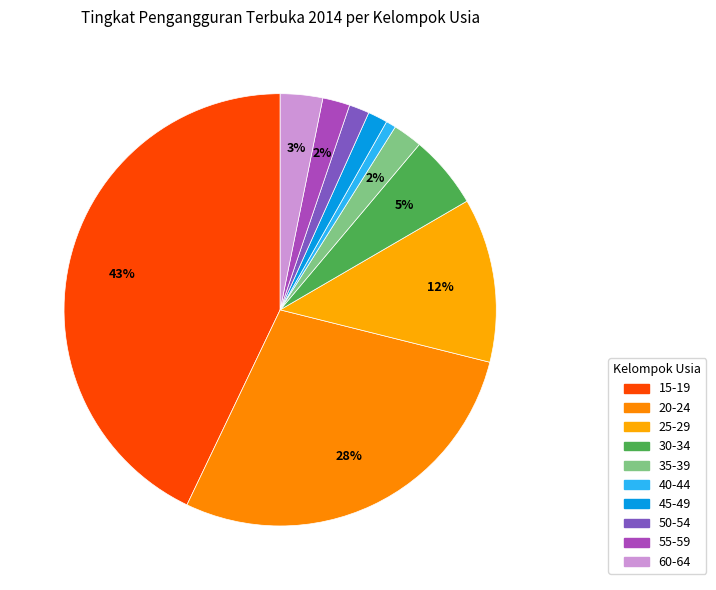

The 40-44 slice represents 1% of the pie. True or false?

True